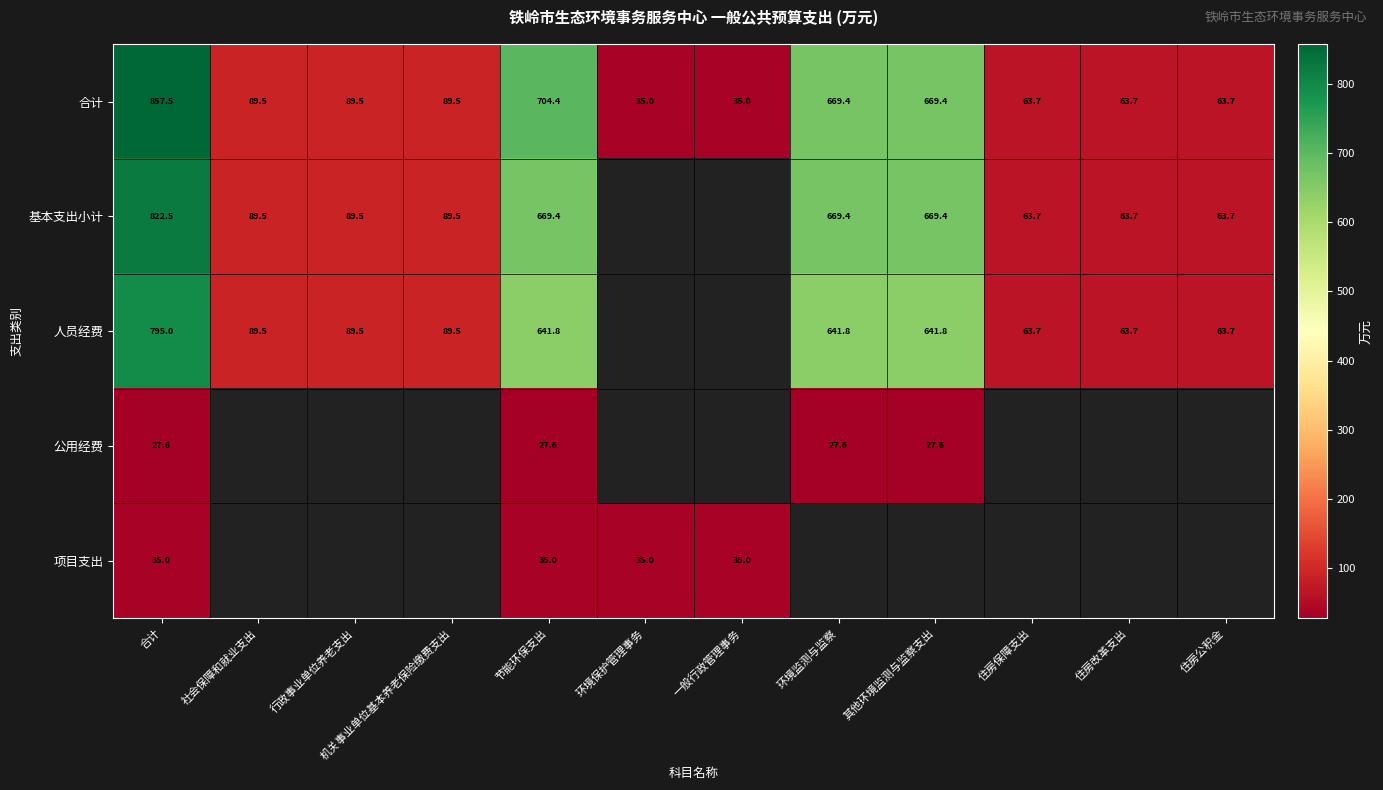

Is it true that 合计 equals 23.7 at 一般行政管理事务?

False